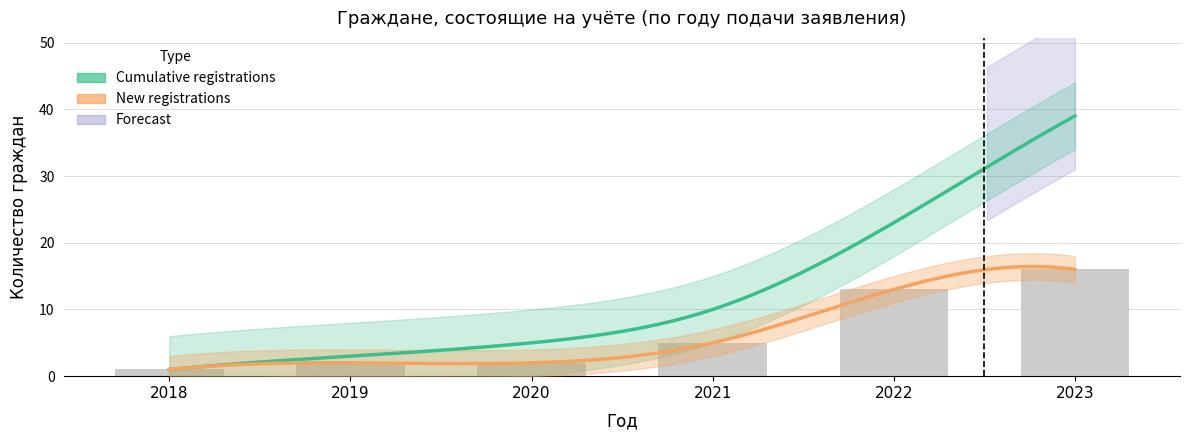

Reading left to right, list all the values displayed in this chart.

2018=1	2019=2	2020=2	2021=5	2022=13	2023=16